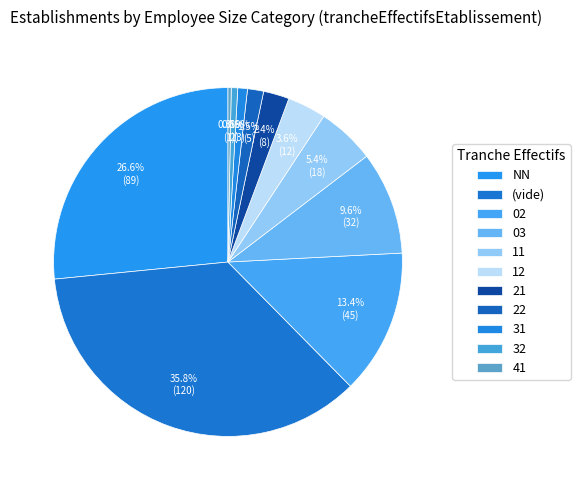

How many segments does this pie chart have?

11